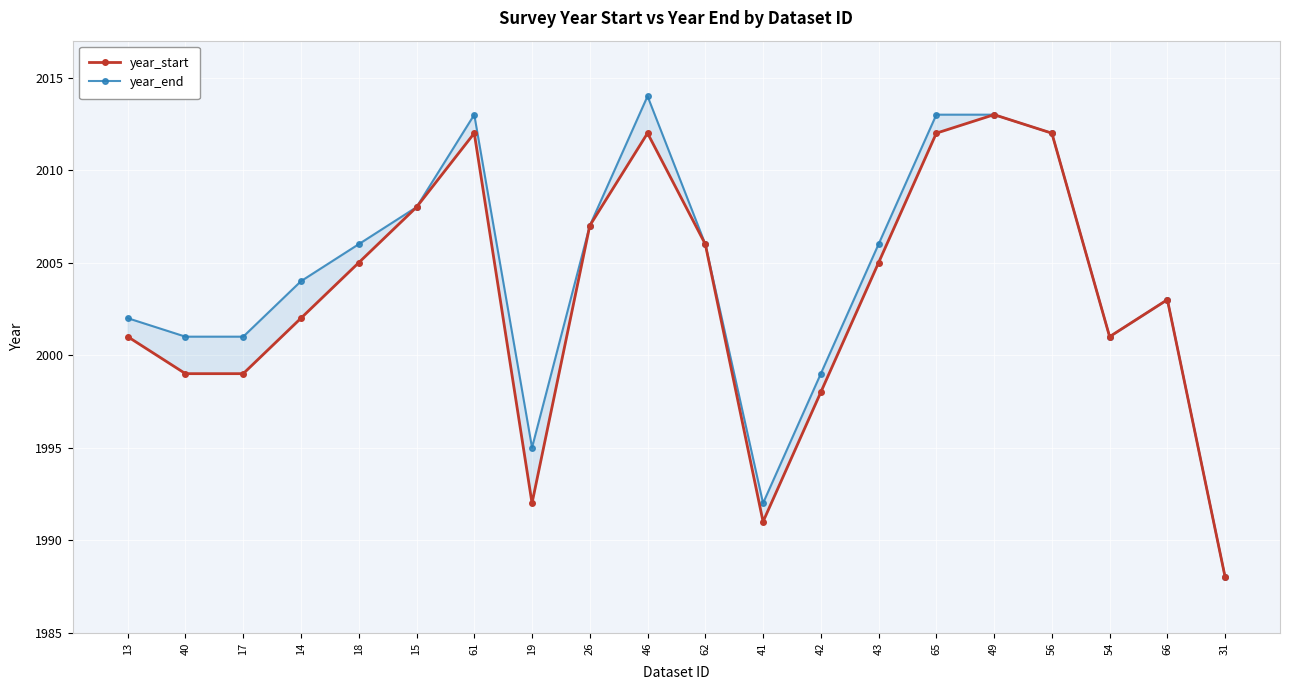

What is the difference between the maximum and minimum values in the year_start series?

25